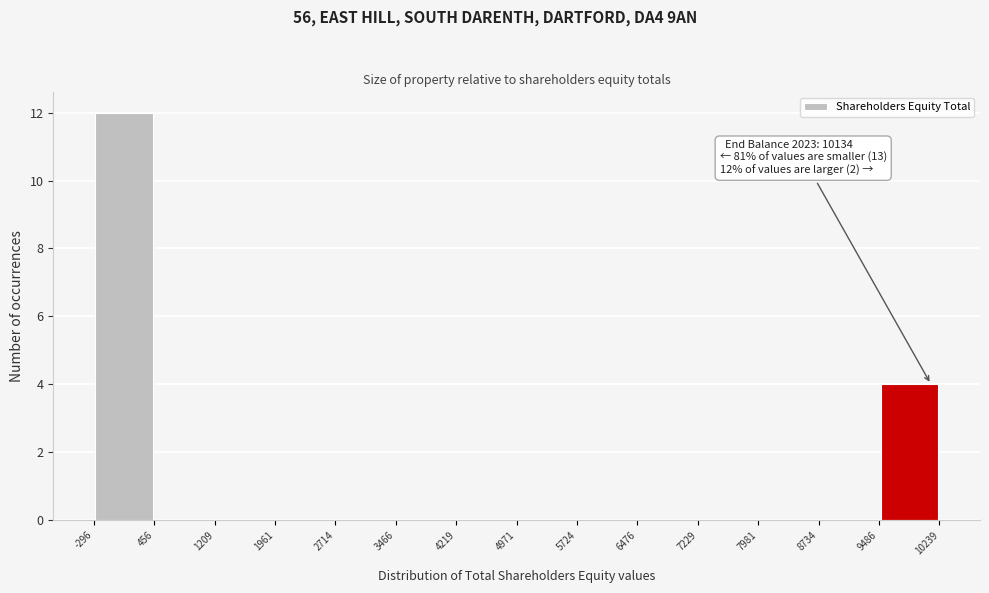

Which range on the x-axis has the tallest bar?

-296 to 456